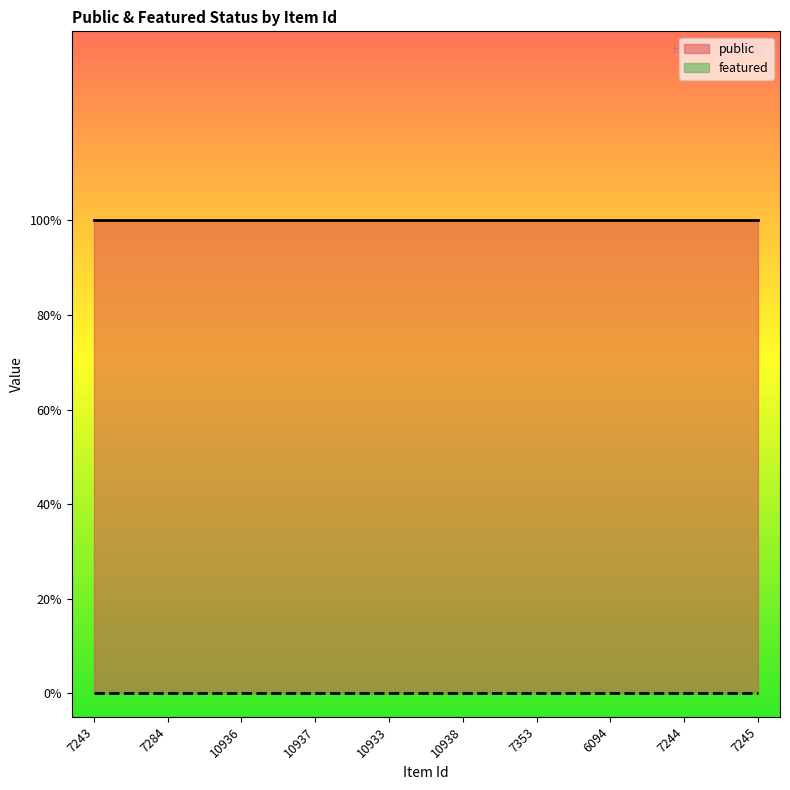

What is the difference between the highest and lowest values at 10937?

1